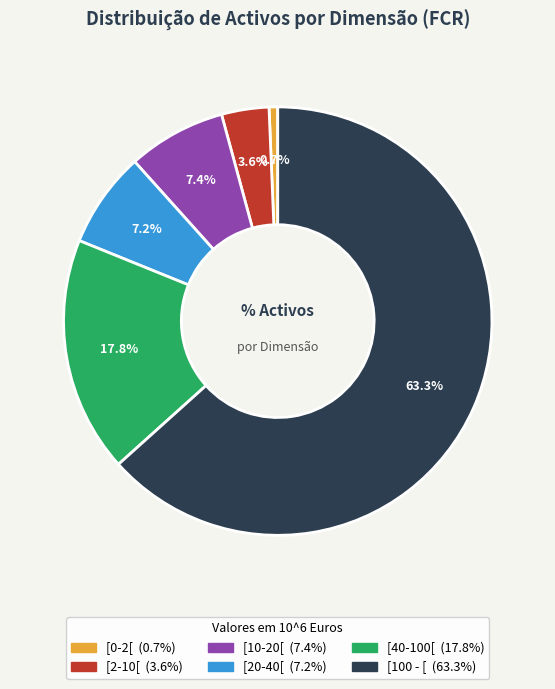

To the nearest percent, what is the average slice percentage?

17%